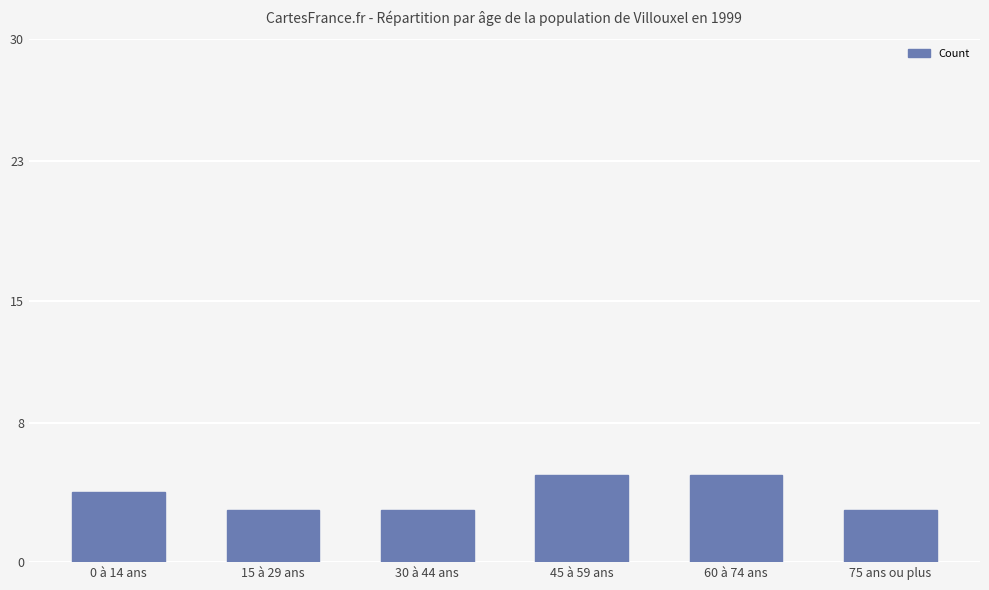

What is the label of the 5th bar from the right?

15 à 29 ans